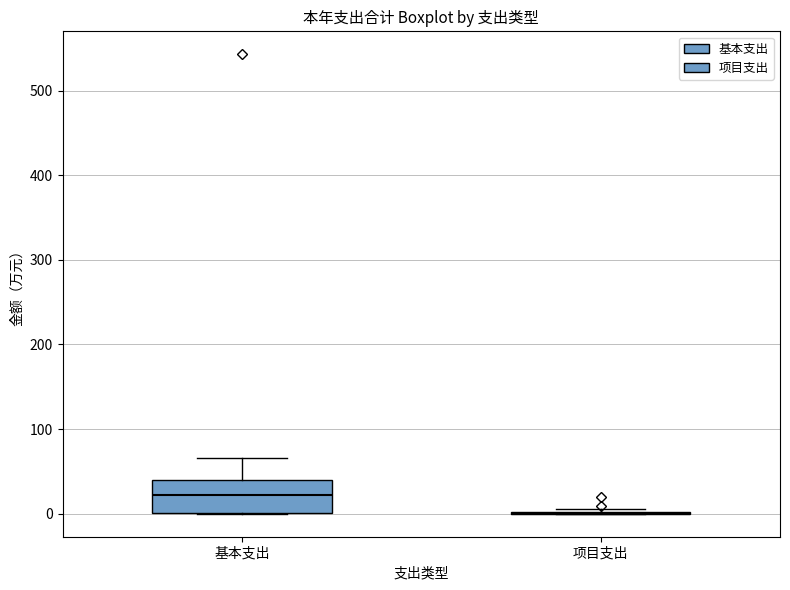

Which box is the tallest, from its lower edge to its upper edge?

基本支出